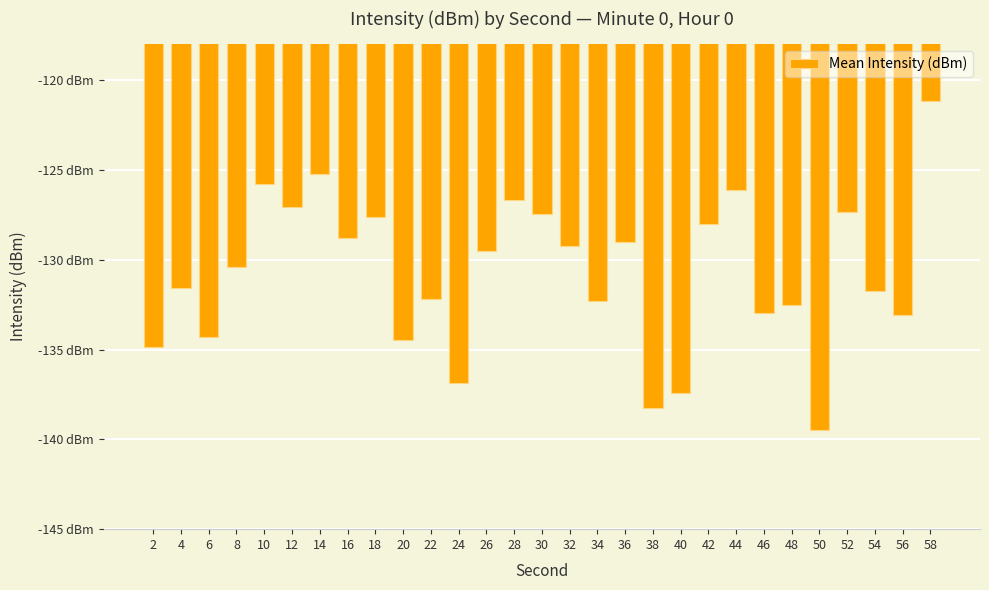

Are the bars grouped side by side (vs. stacked)?

No